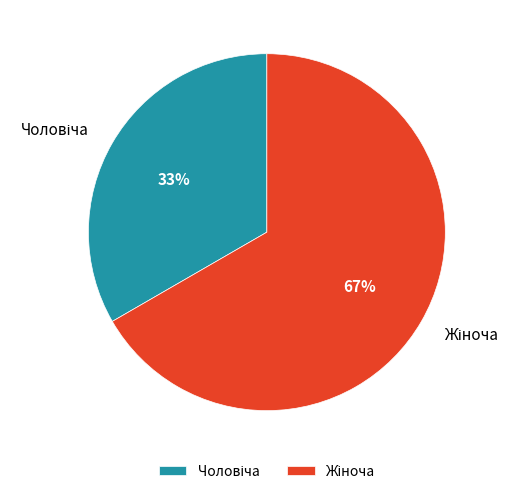

Is there any slice that represents more than half of the pie?

Yes